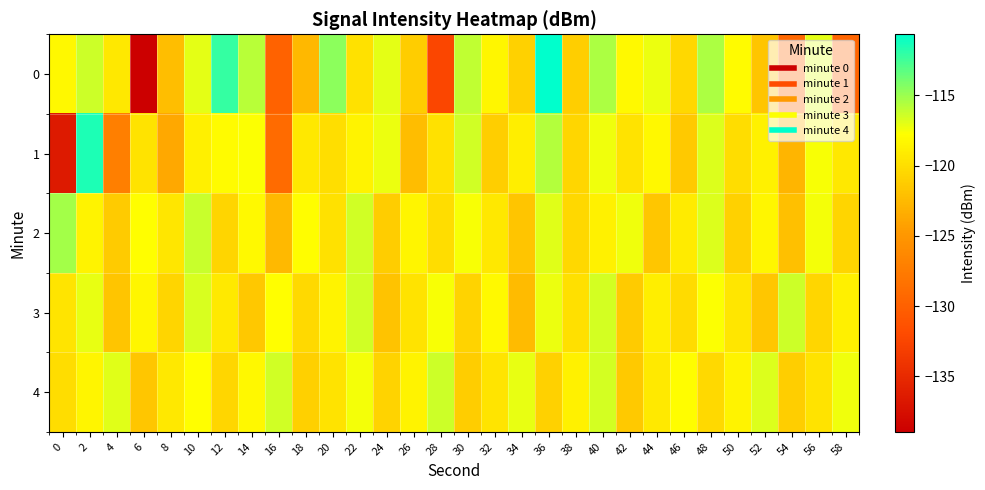

What is the total value across all series at 30?

-592.0